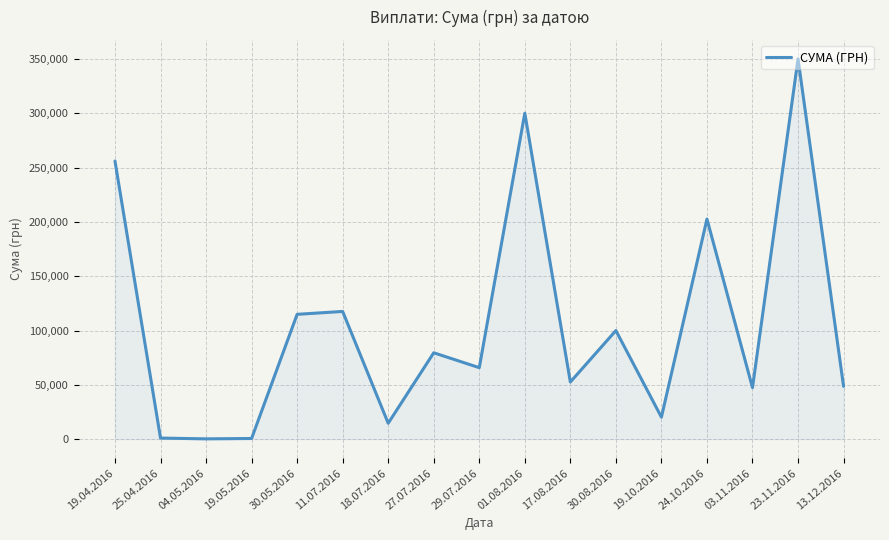

What is the difference between the values at 23.11.2016 and 01.08.2016?

49969.9